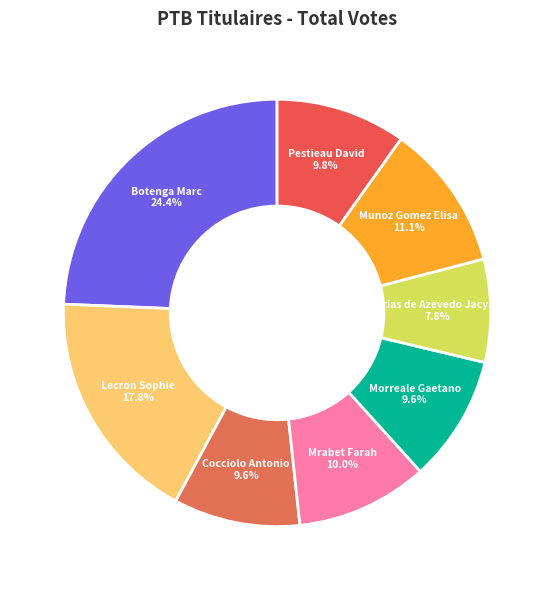

To the nearest percent, what portion does Cocciolo Antonio represent?

10%